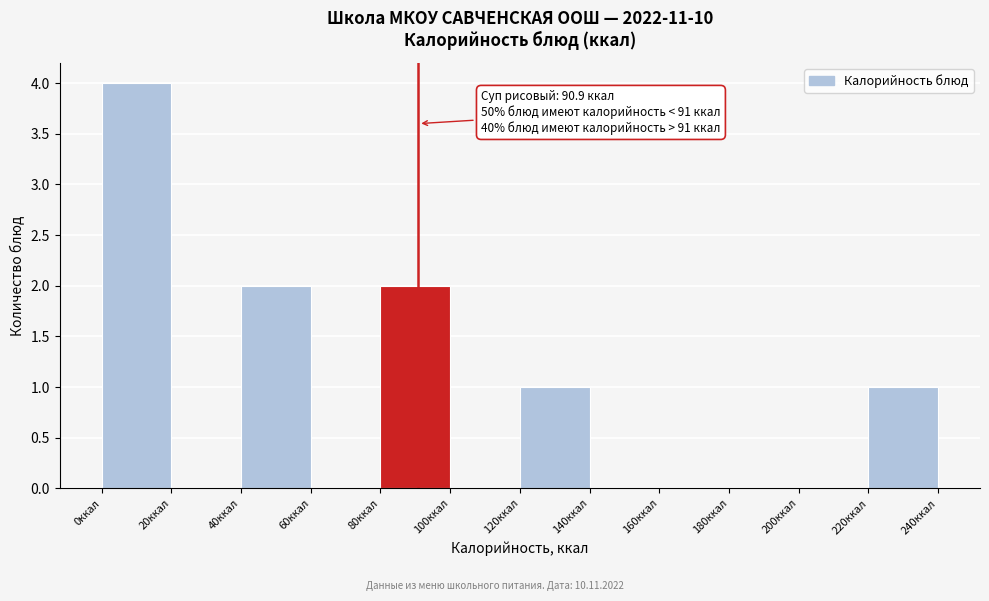

Which range on the x-axis has the tallest bar?

0 to 20